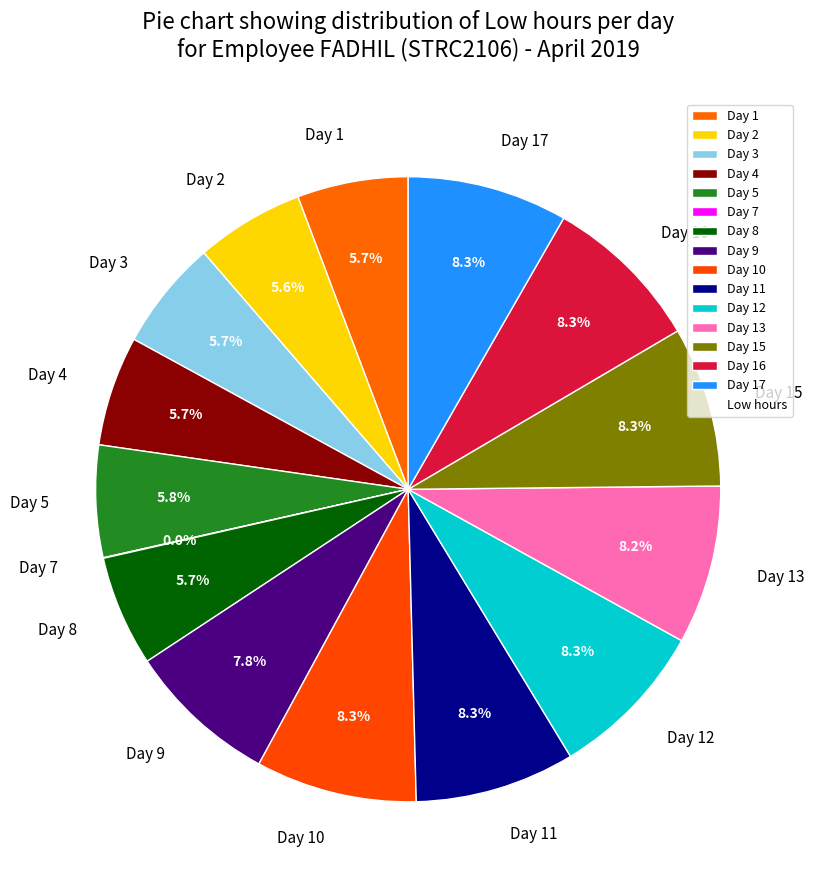

To the nearest percent, what is the difference between the largest and smallest slice percentages?

8%